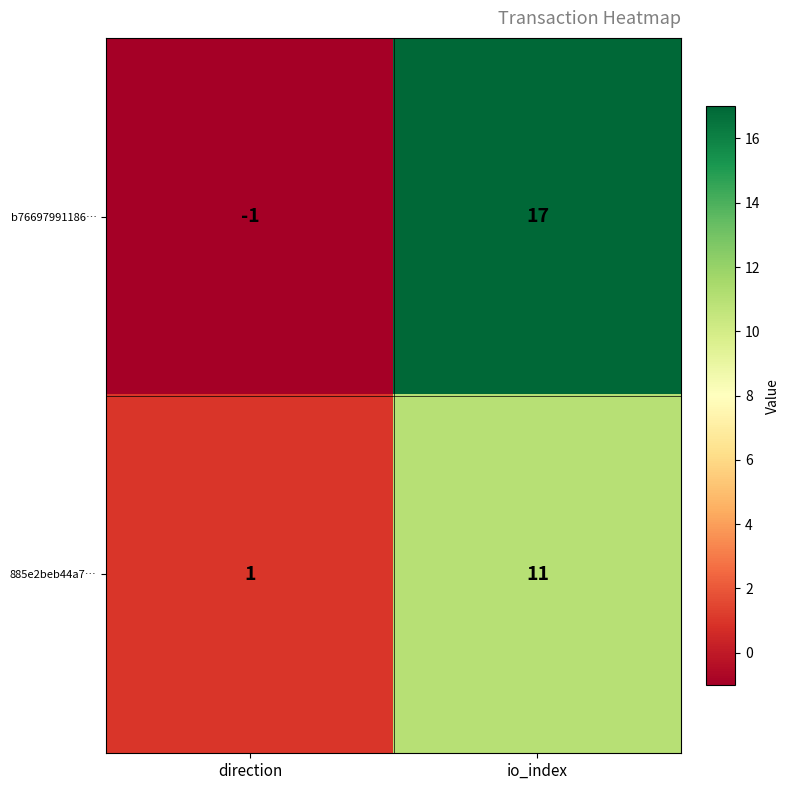

At io_index, list the series in order from smallest to largest.

885e2beb44a7…, b76697991186…